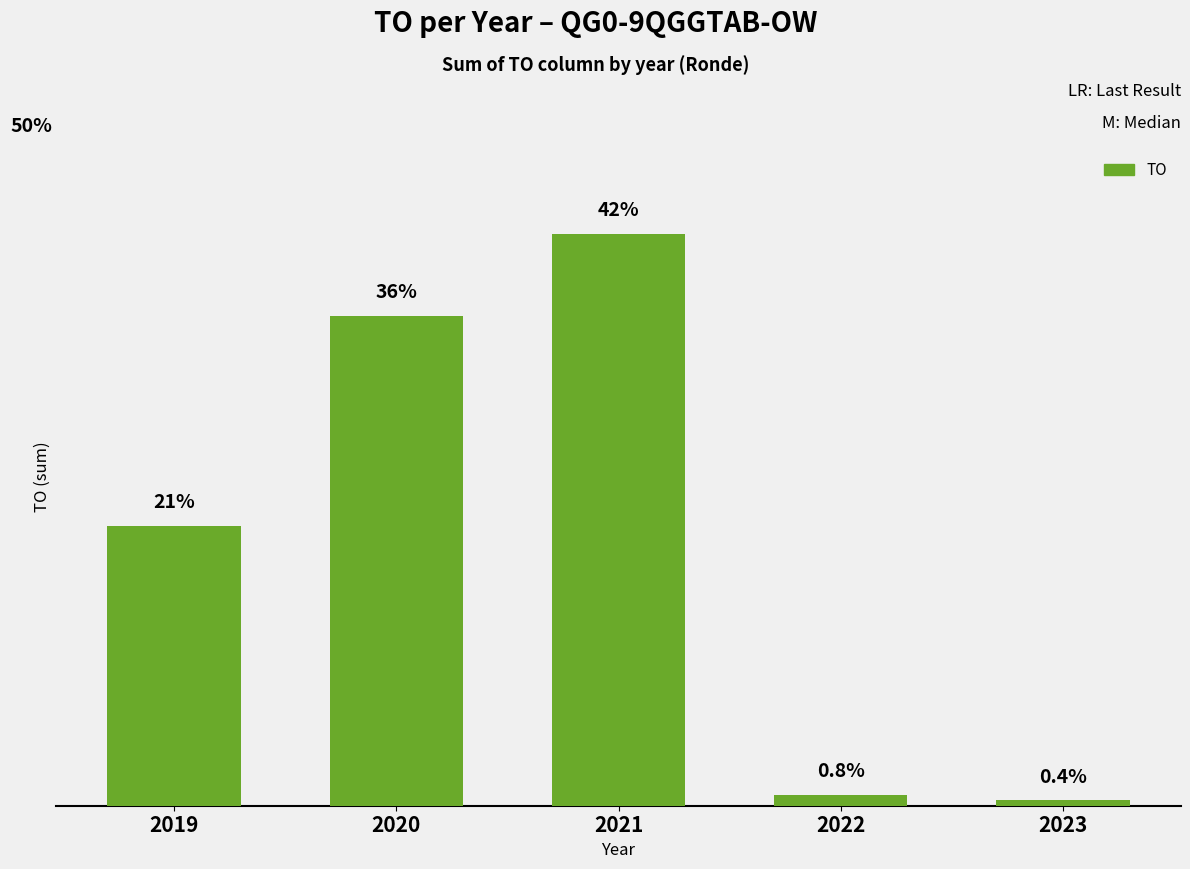

Rank the categories by value from highest to lowest.

2021, 2020, 2019, 2022, 2023